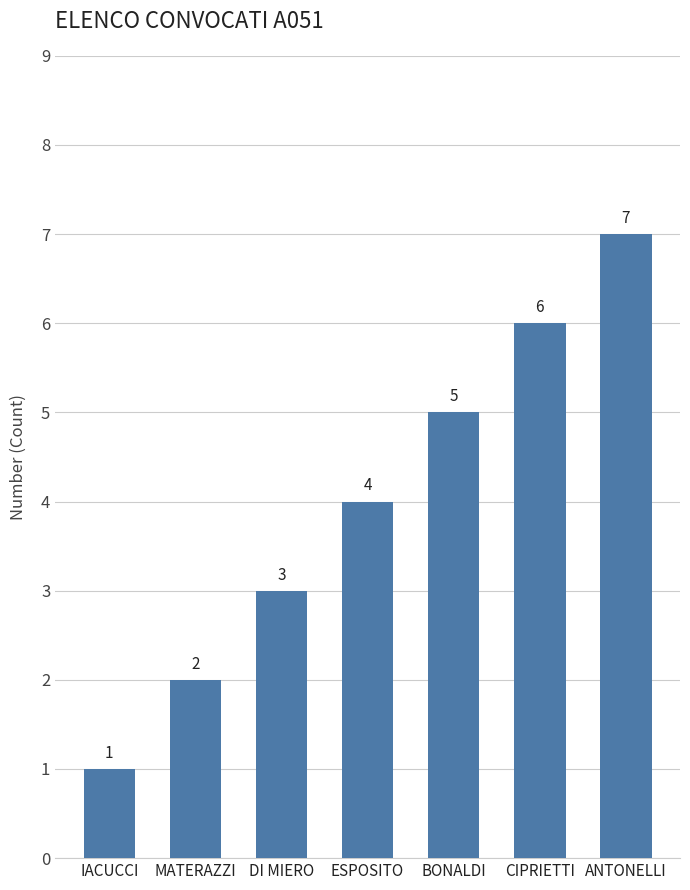

Reading left to right, list all the values displayed in this chart.

IACUCCI=1	MATERAZZI=2	DI MIERO=3	ESPOSITO=4	BONALDI=5	CIPRIETTI=6	ANTONELLI=7